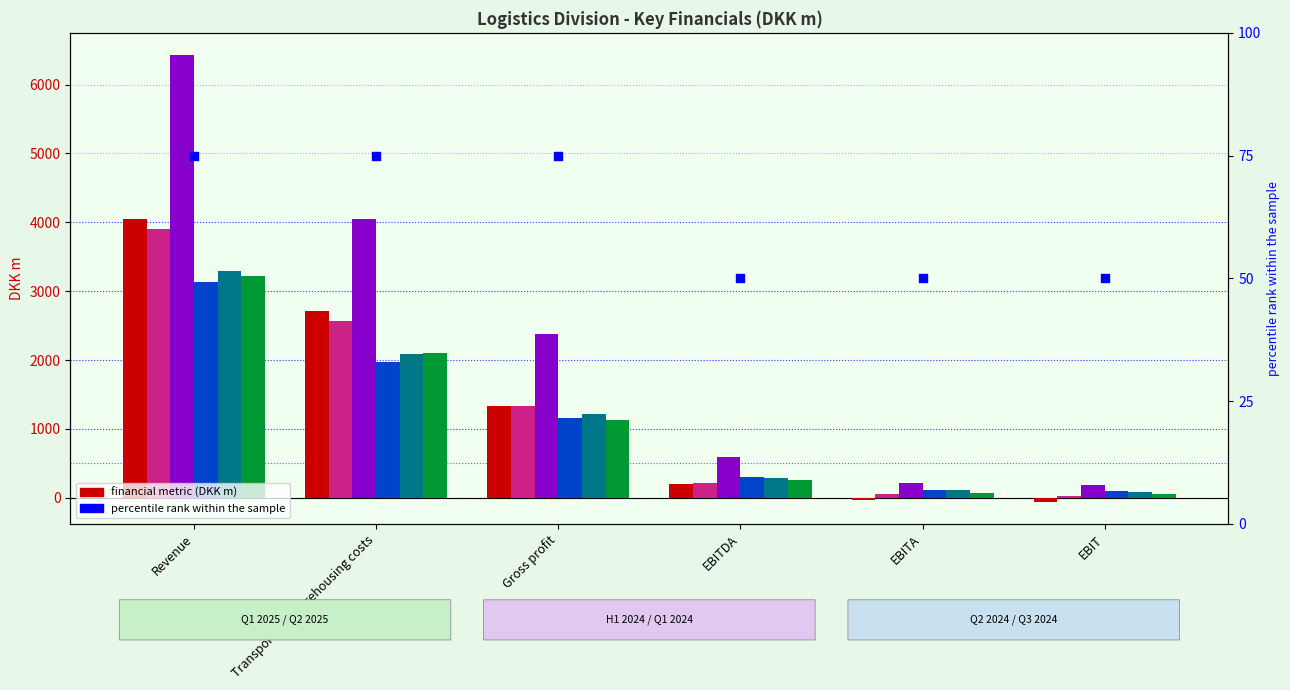

At how many categories does at least one series exceed 1835?

3